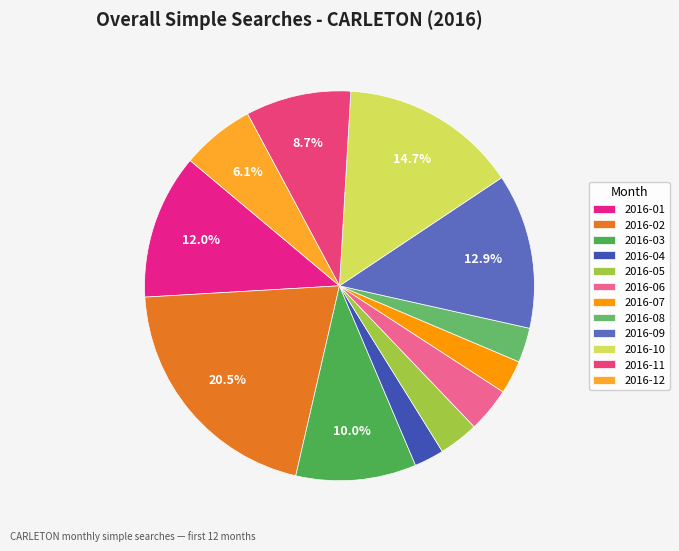

Which slice is the smallest?

2016-04